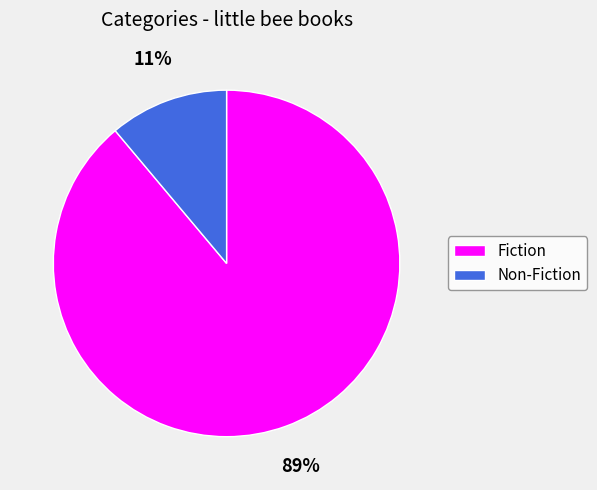

What percentage is the Non-Fiction slice, to the nearest percent?

11%